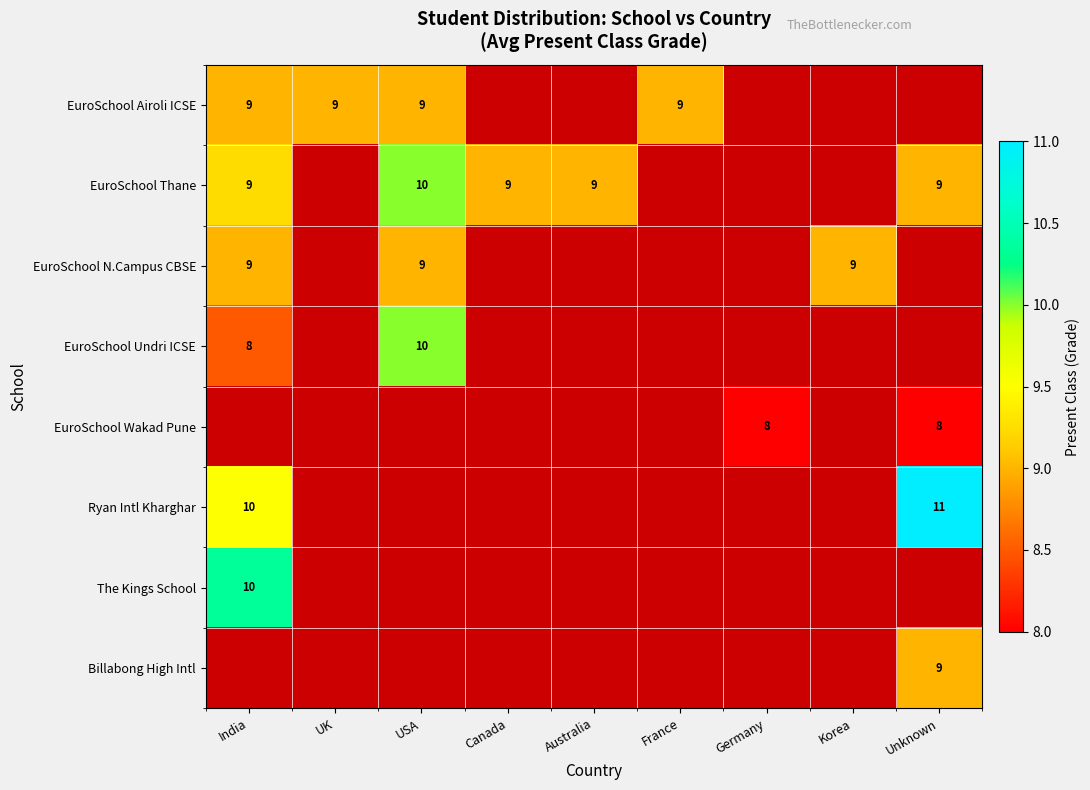

At how many categories does at least one series exceed 8?

8